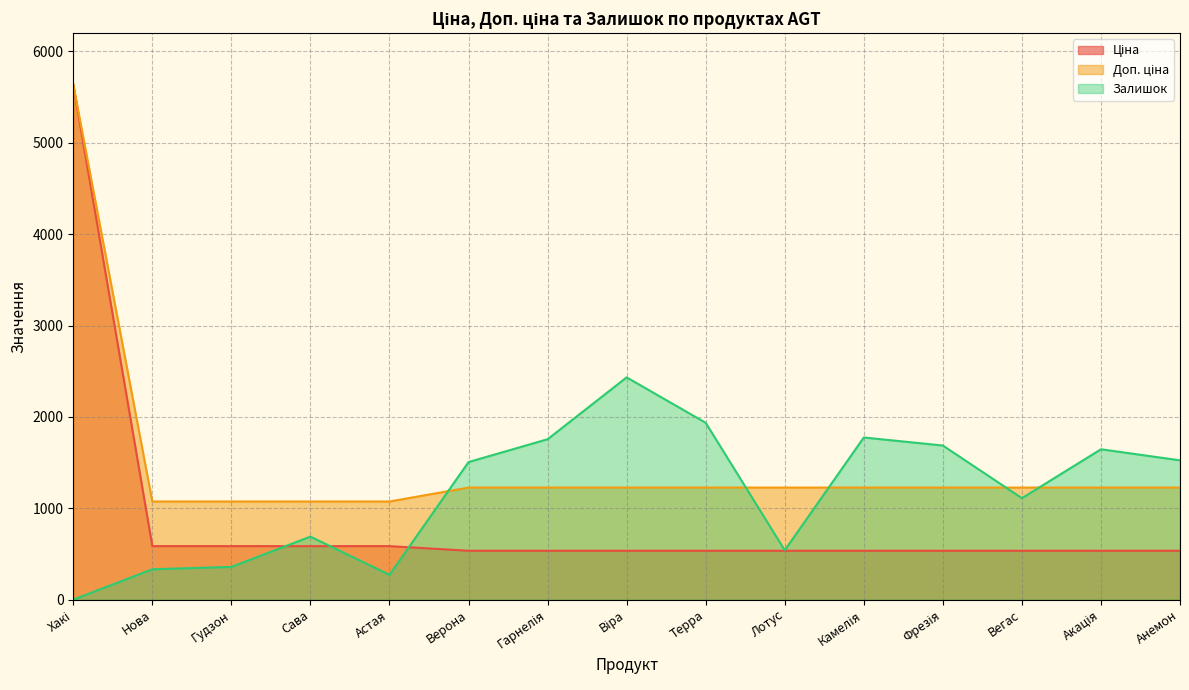

What is the highest value of the Доп. ціна series?

5636.0